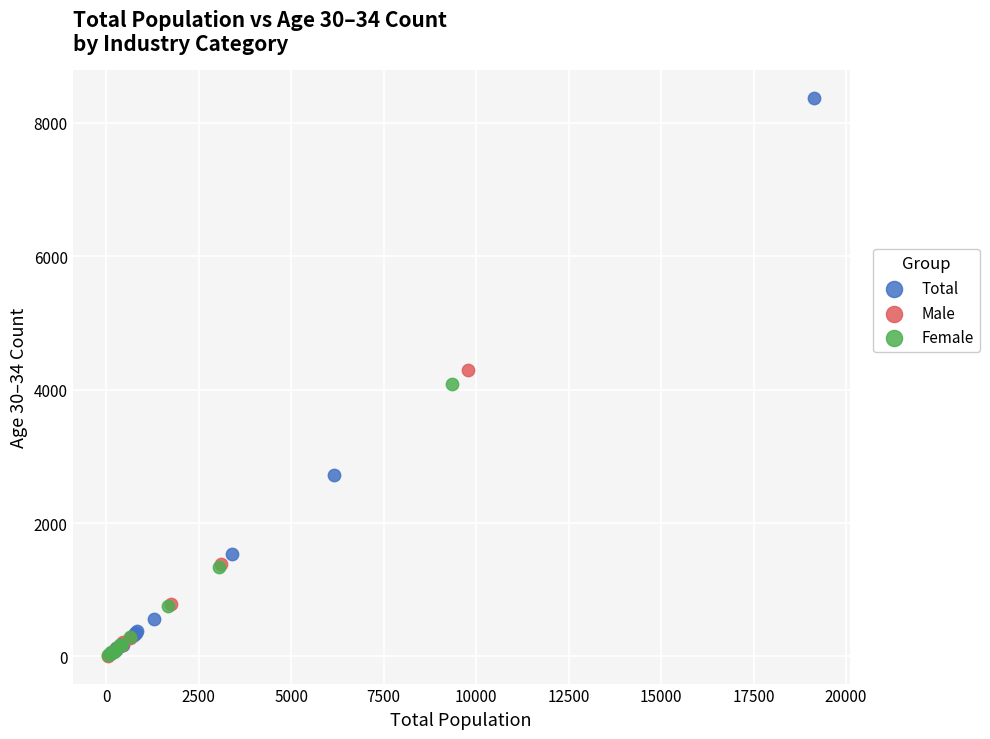

Which series contains the highest Y value?

Total